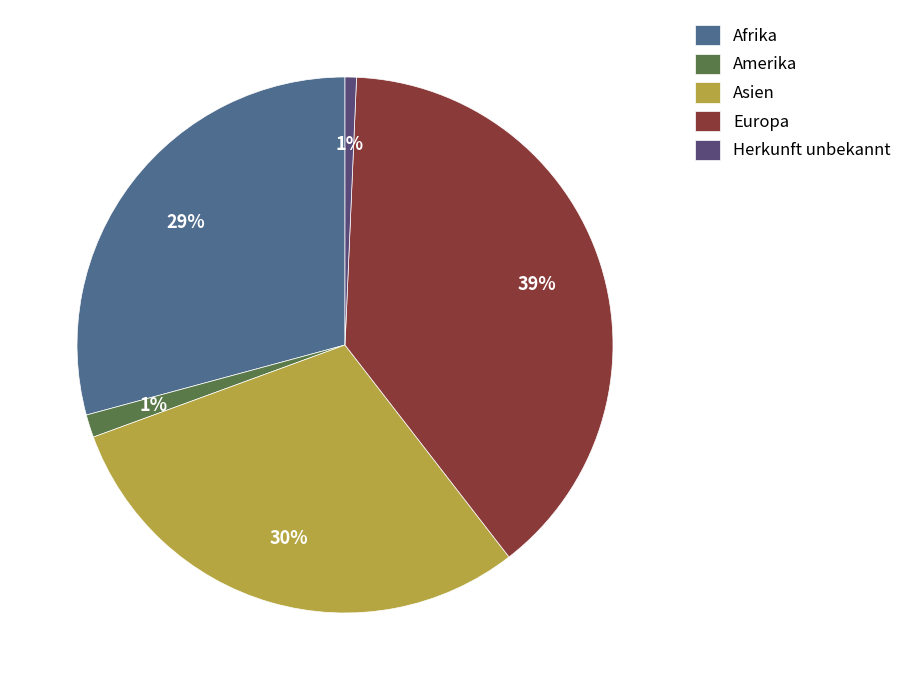

What is the ratio of the value at Asien to the value at Europa?

0.8